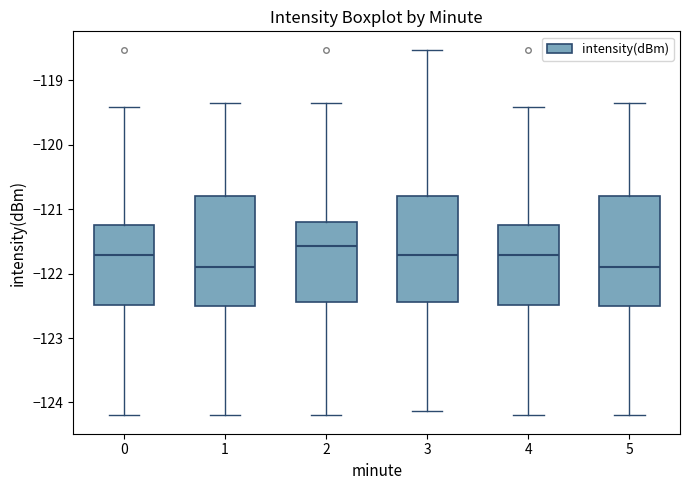

Which box's median line is the highest?

2